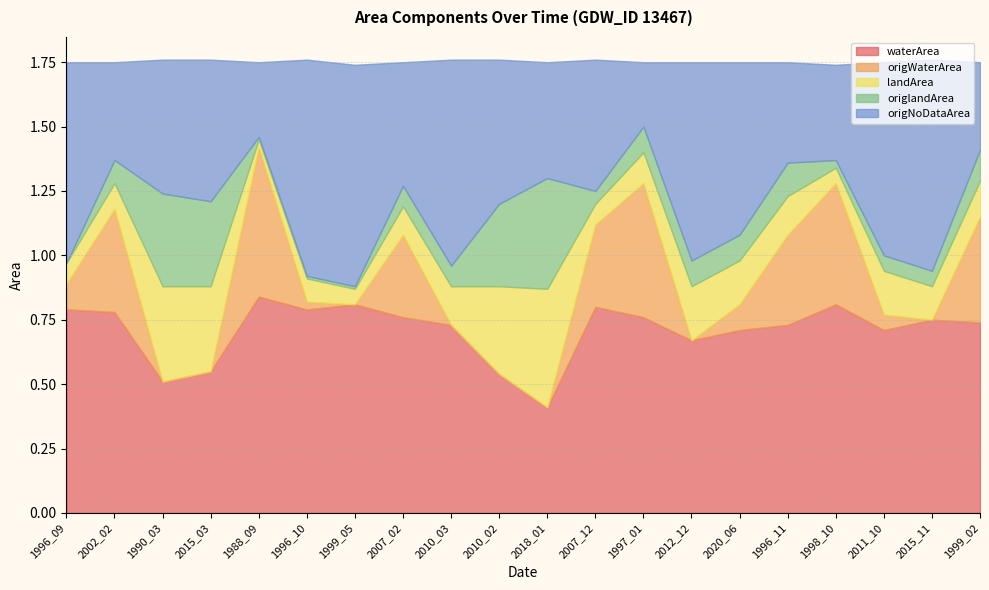

Between 1996_10 and 2015_11, which is larger?

1996_10